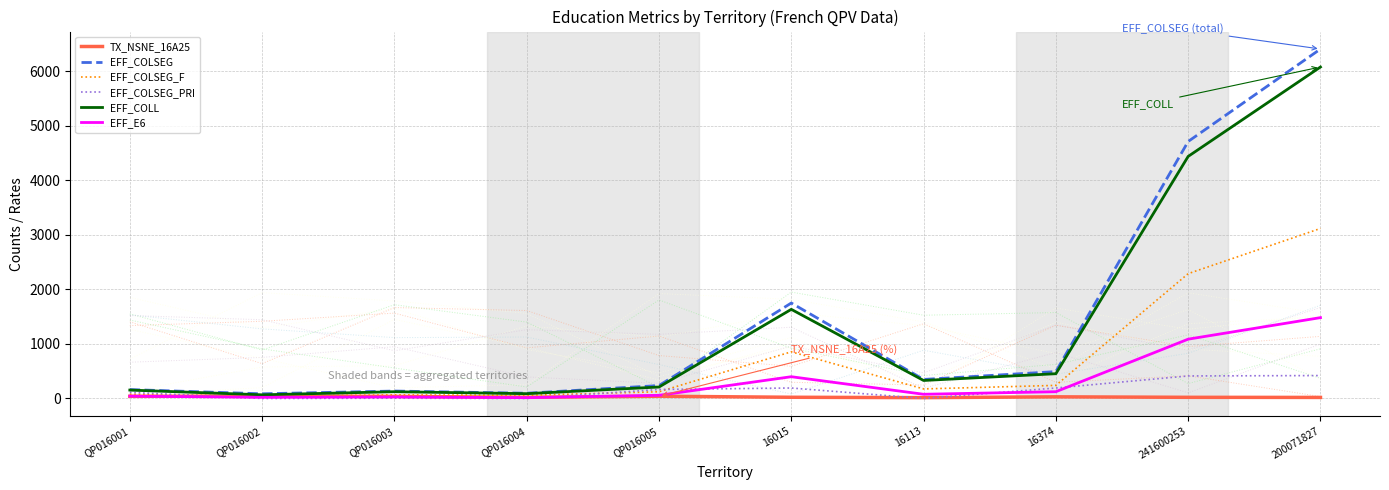

What is the sum of the EFF_COLSEG_F values at 16113 and QP016005?

298